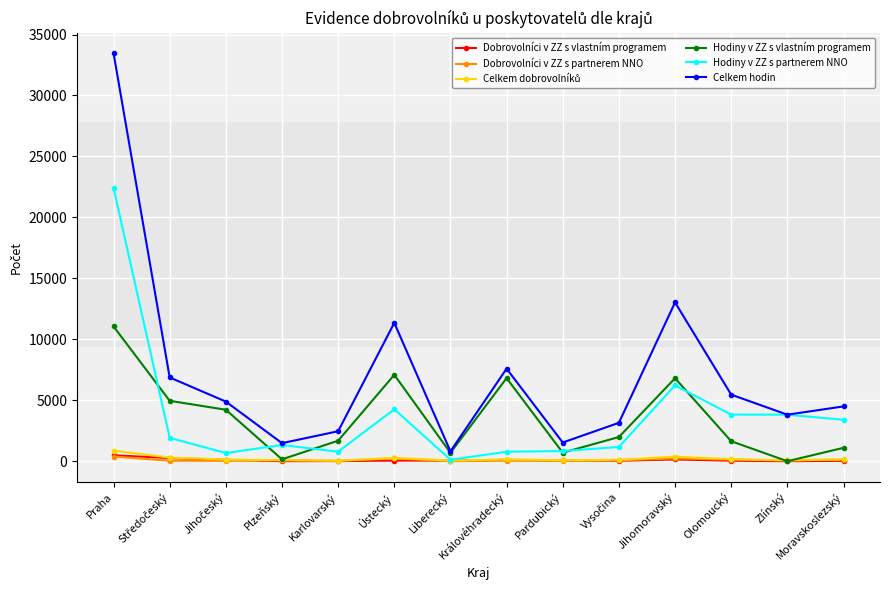

Which series has the largest total across all categories?

Celkem hodin